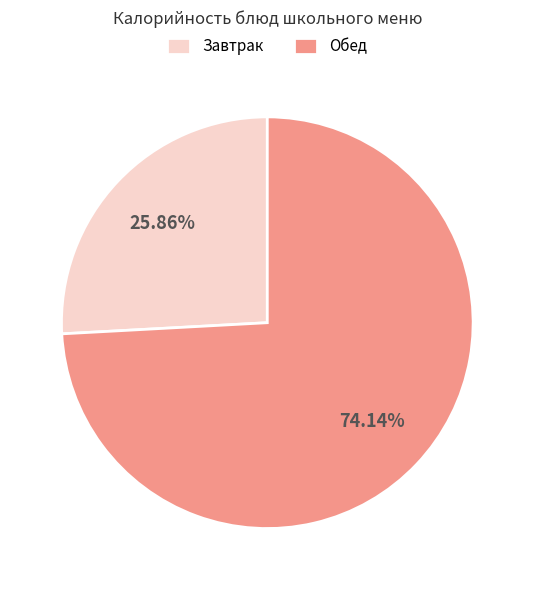

Is there any slice that represents more than half of the pie?

Yes